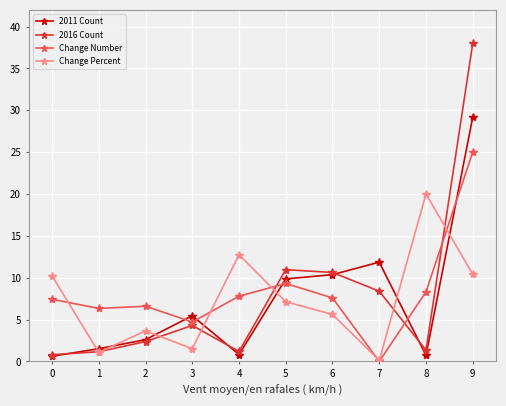

What is the total value across all series at 1?

10.1